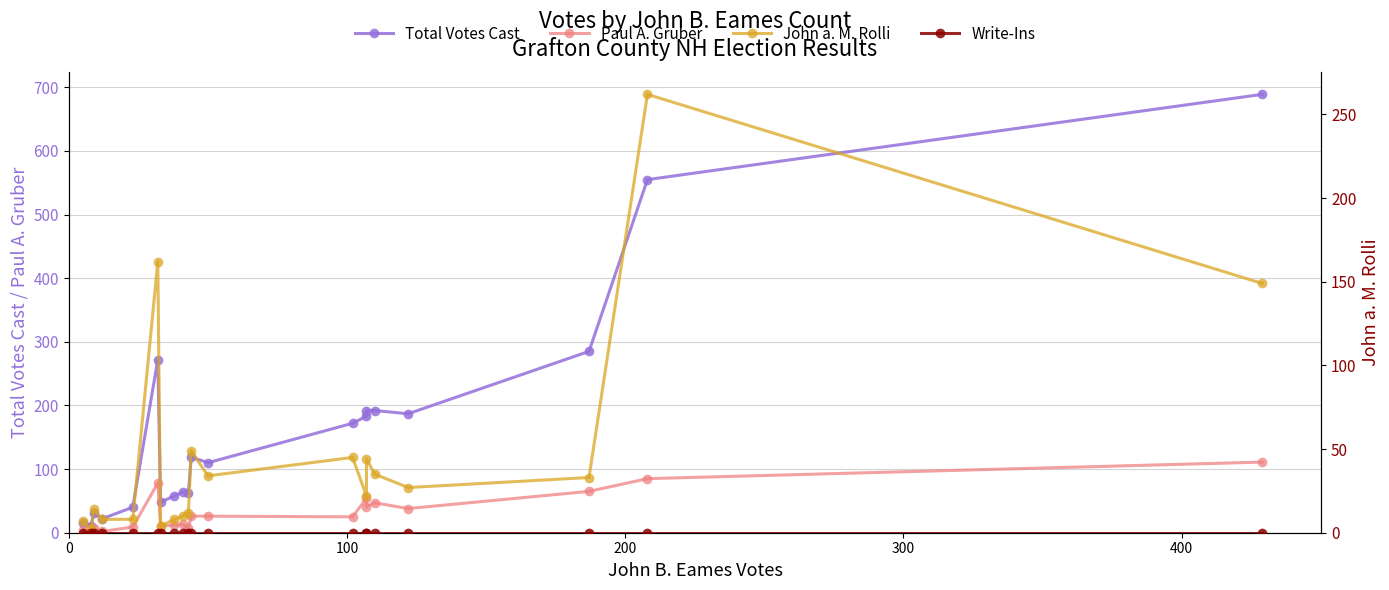

True or false: Paul A. Gruber and Write-Ins cross at least once.

False